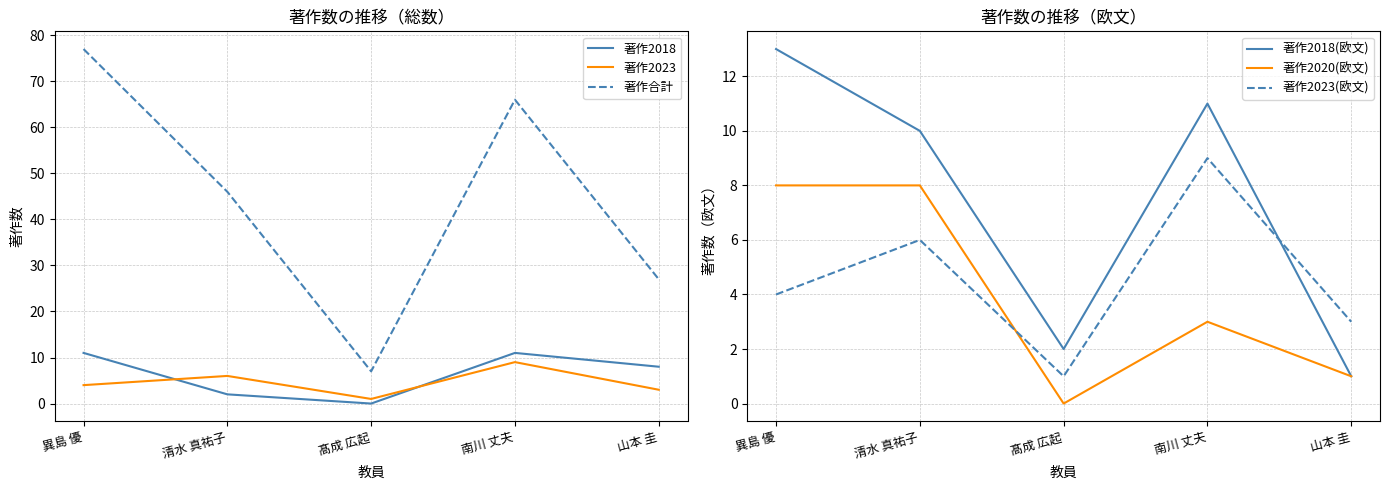

What is the difference between the second highest and minimum values in the 著作2023(欧文) series?

5